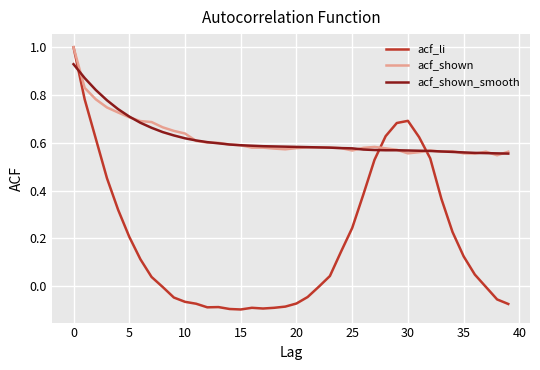

What is the maximum value for acf_shown?

1.0